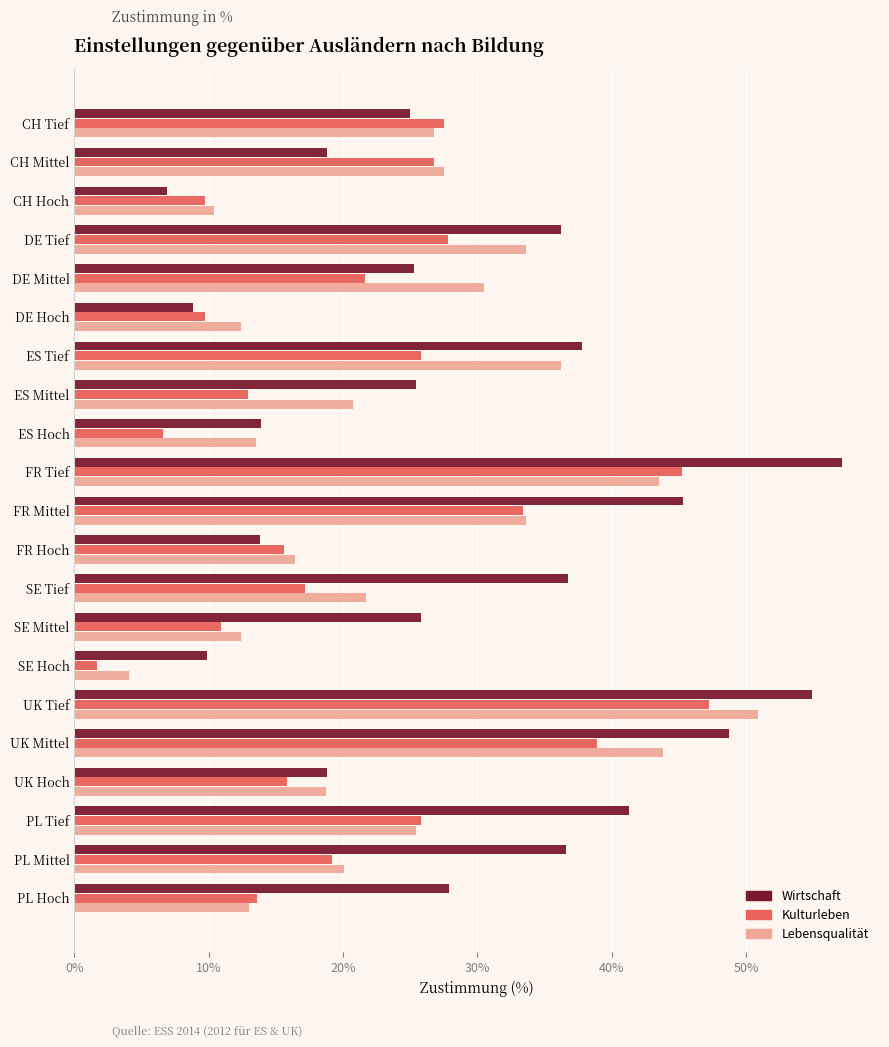

Rank the series by their average value, from lowest to highest.

Kulturleben, Lebensqualität, Wirtschaft